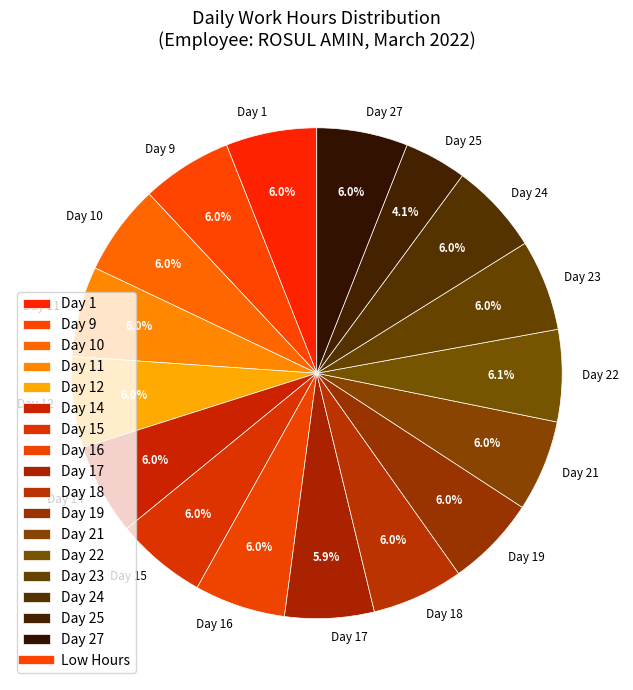

Between Day 14 and Day 25, which is larger?

Day 14